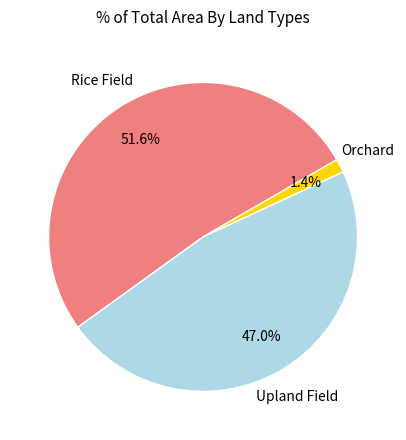

To the nearest percent, what is the difference between the largest and smallest slice percentages?

50%